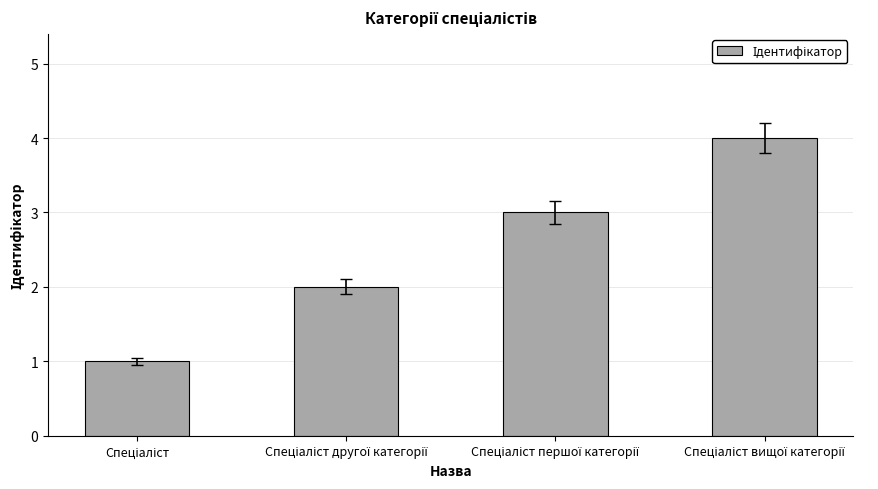

What is the greatest value displayed?

4